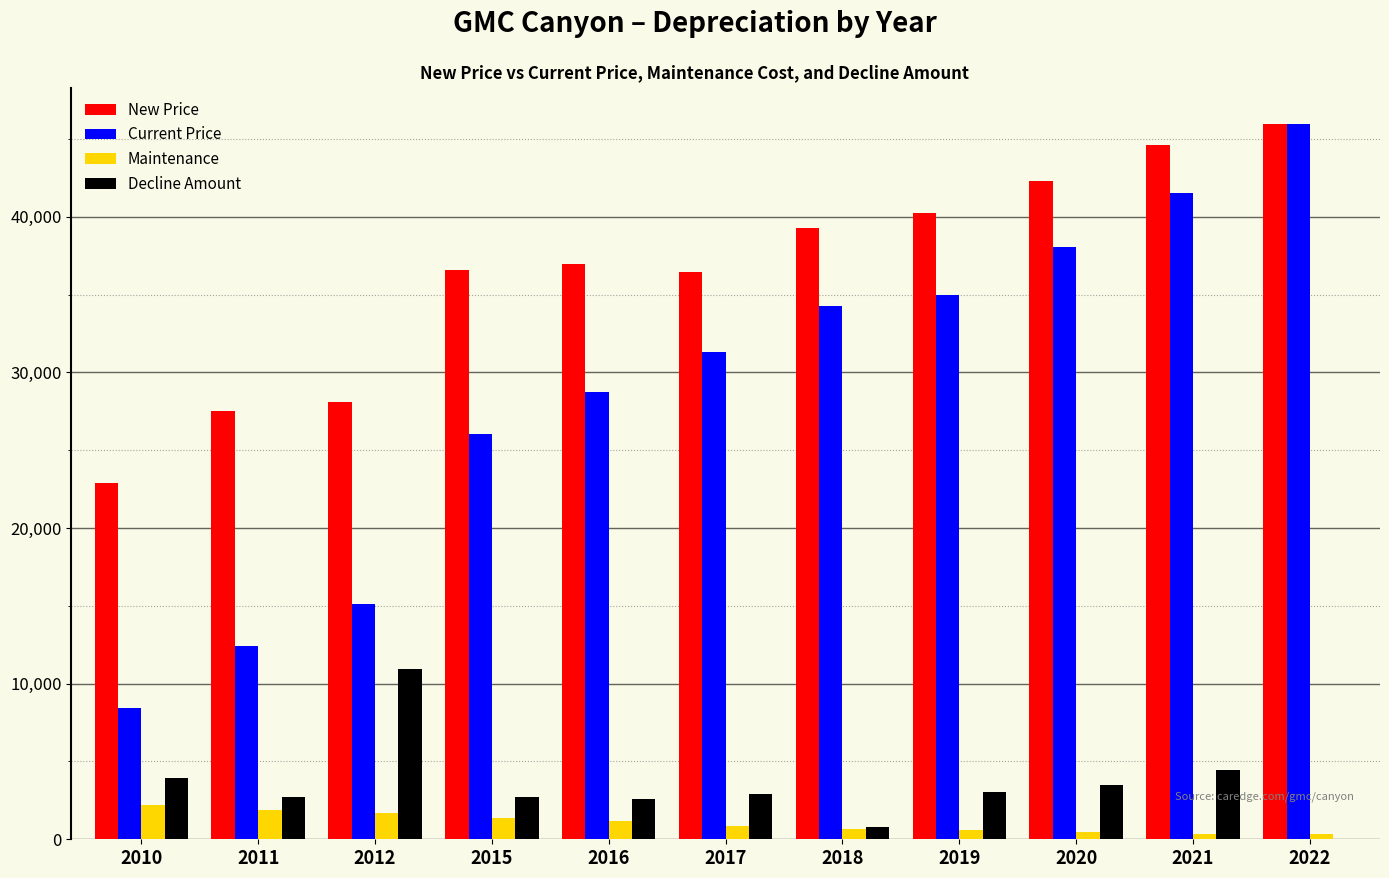

What is the sum of all Maintenance values?

11579